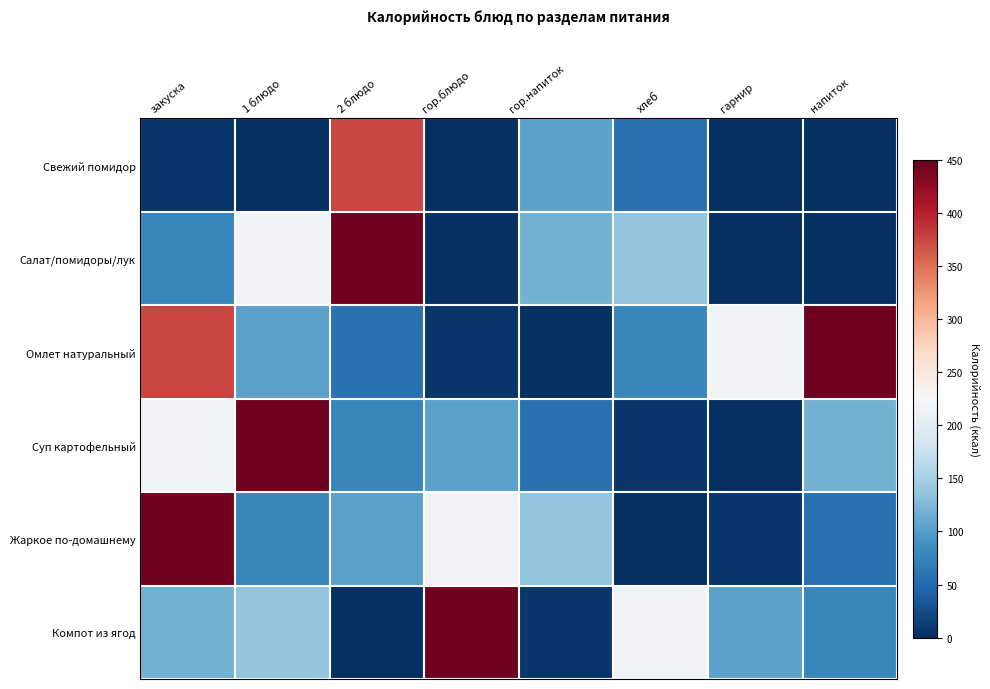

Which series has the largest range (max minus min)?

Салат/помидоры/лук